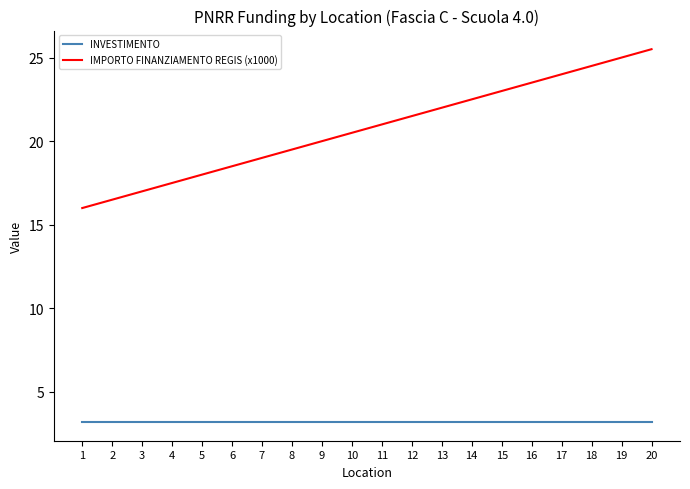

Does the chart have visible grid lines?

No